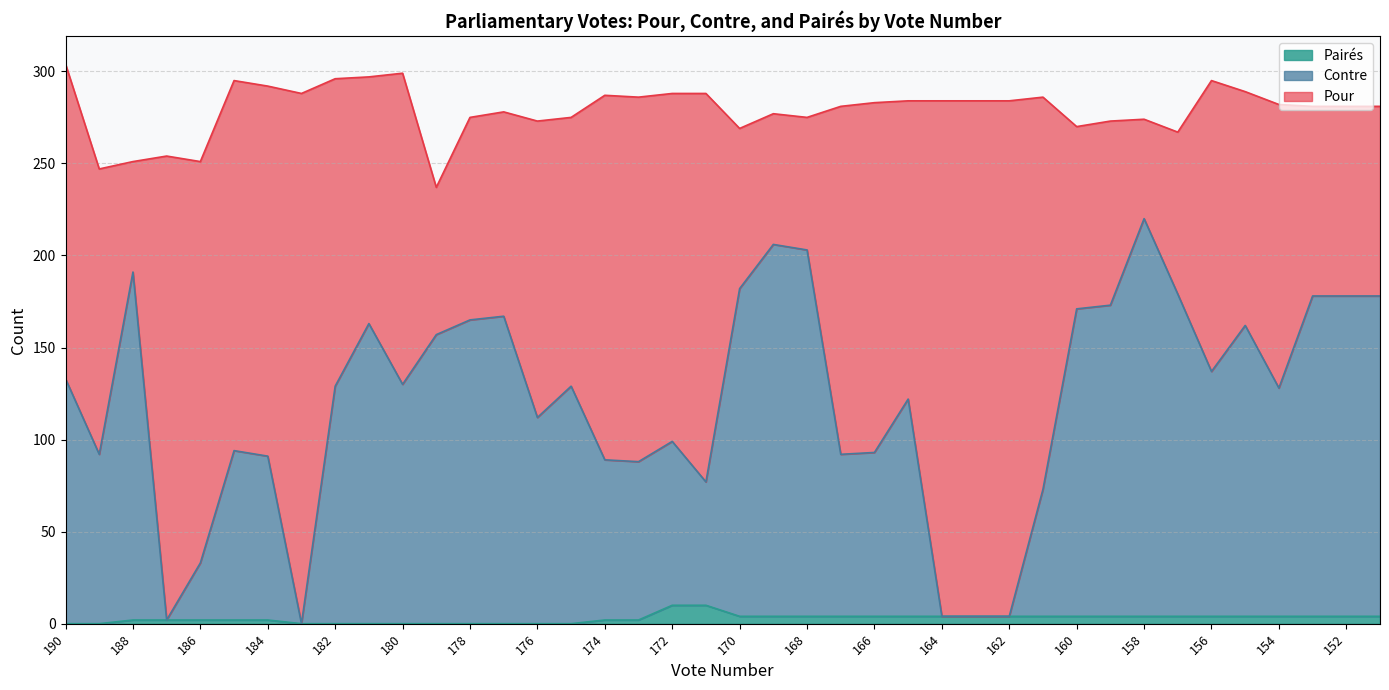

True or false: Pairés has more than 2 points higher than both neighbors.

False